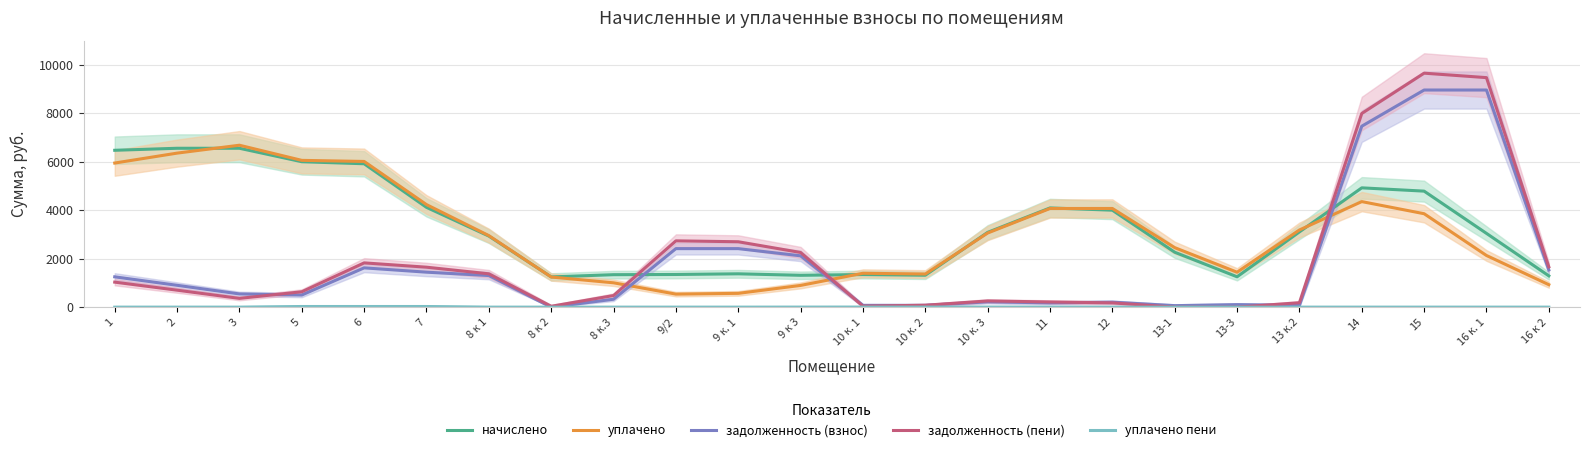

What is the spread (max minus min) of values at 13-3?

1441.8